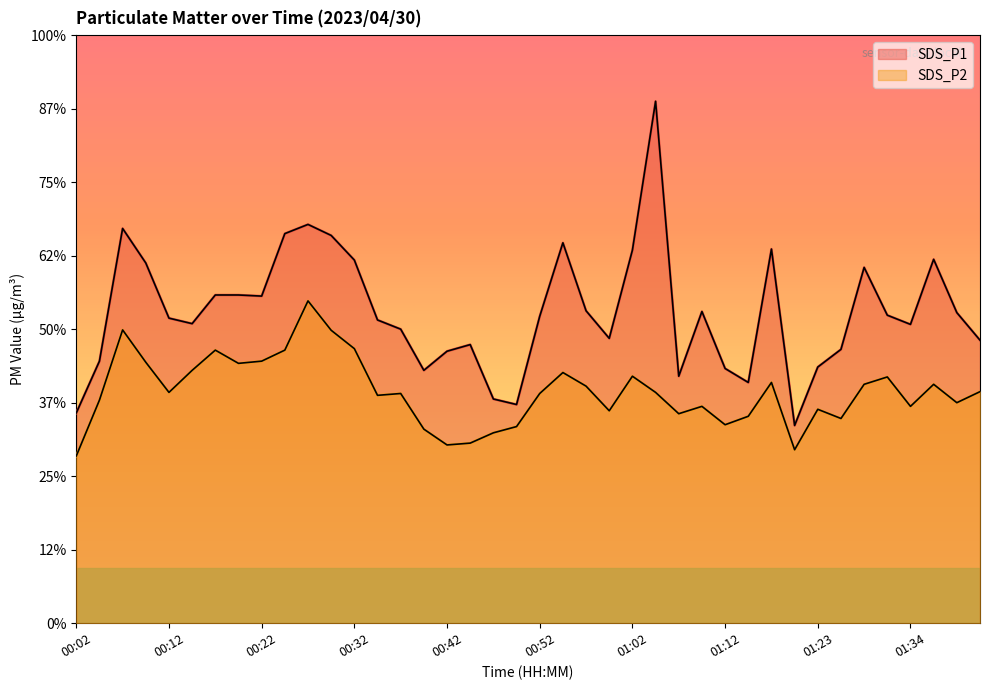

What is the label of the 2nd point from the left?

00:04